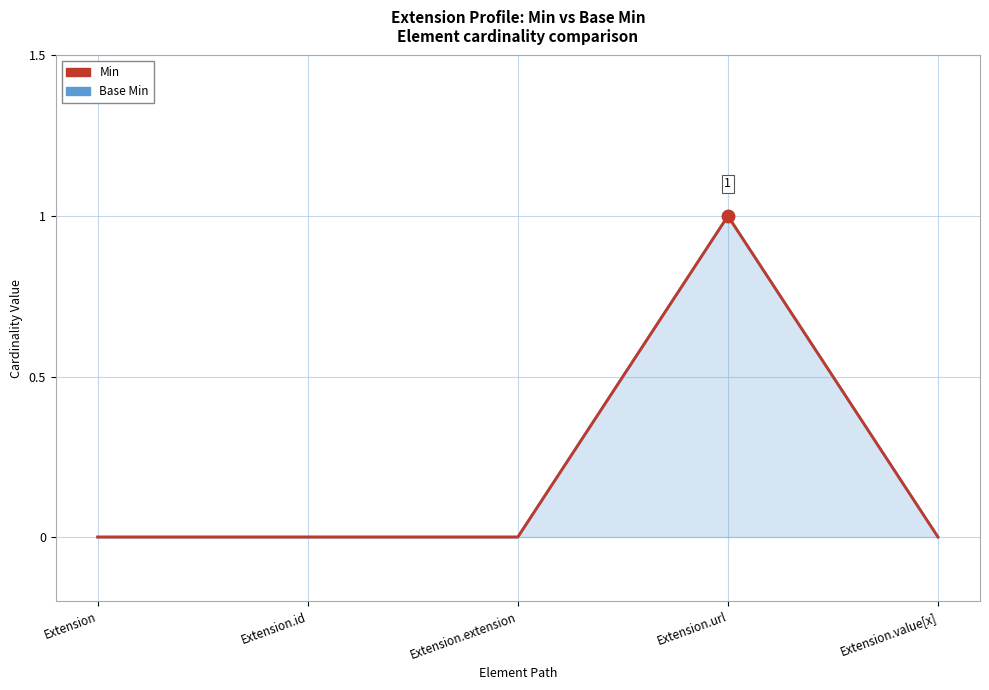

Which series has the largest range (max minus min)?

Base Min